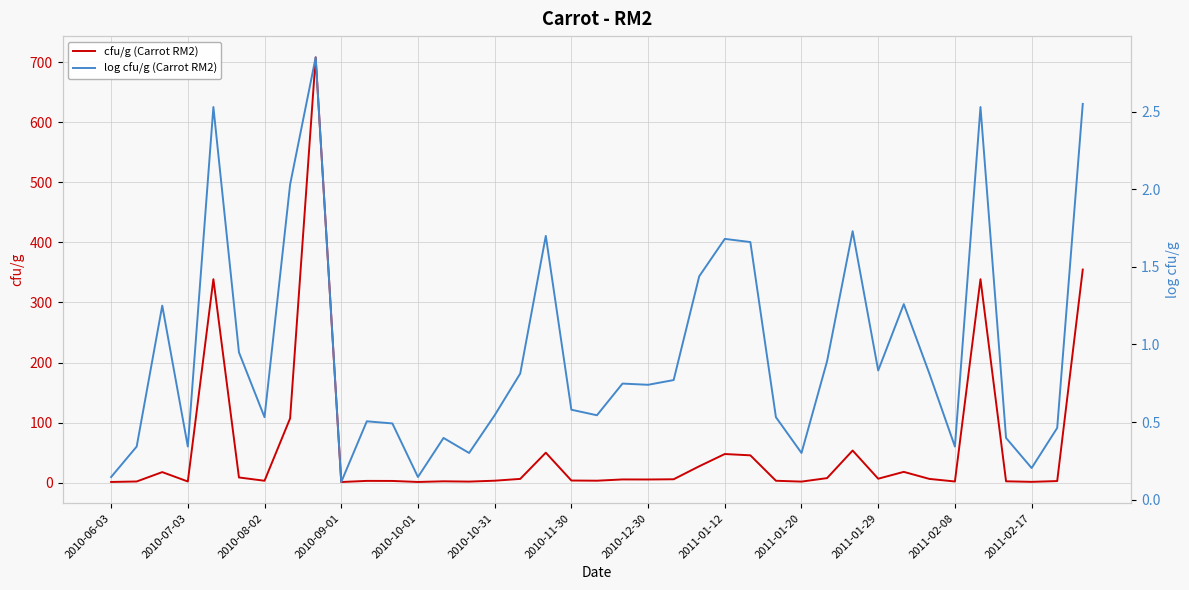

What is the value of the log cfu/g (Carrot RM2) point at the 35th from the left?

2.5